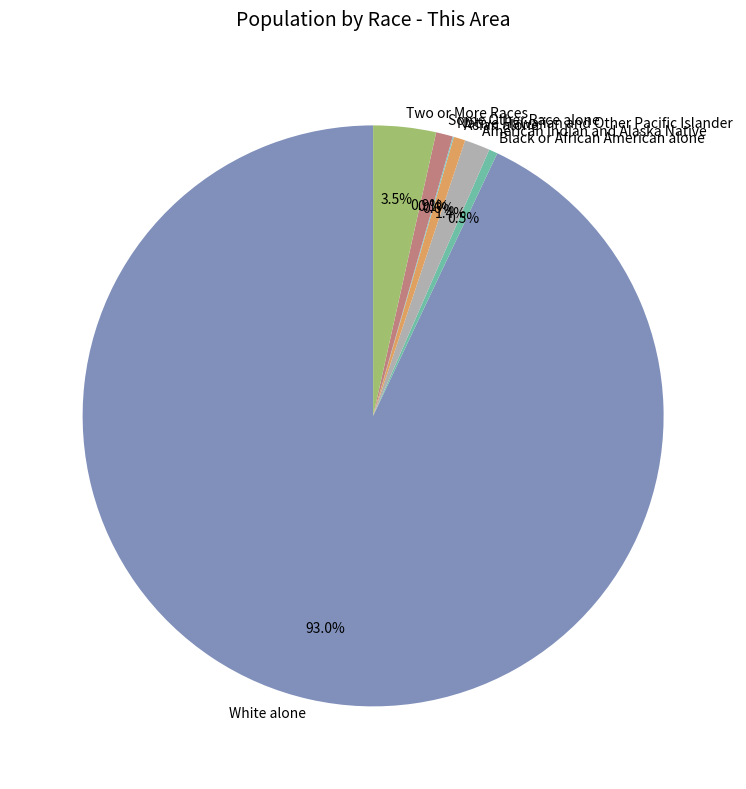

Is White alone the majority of the pie?

Yes